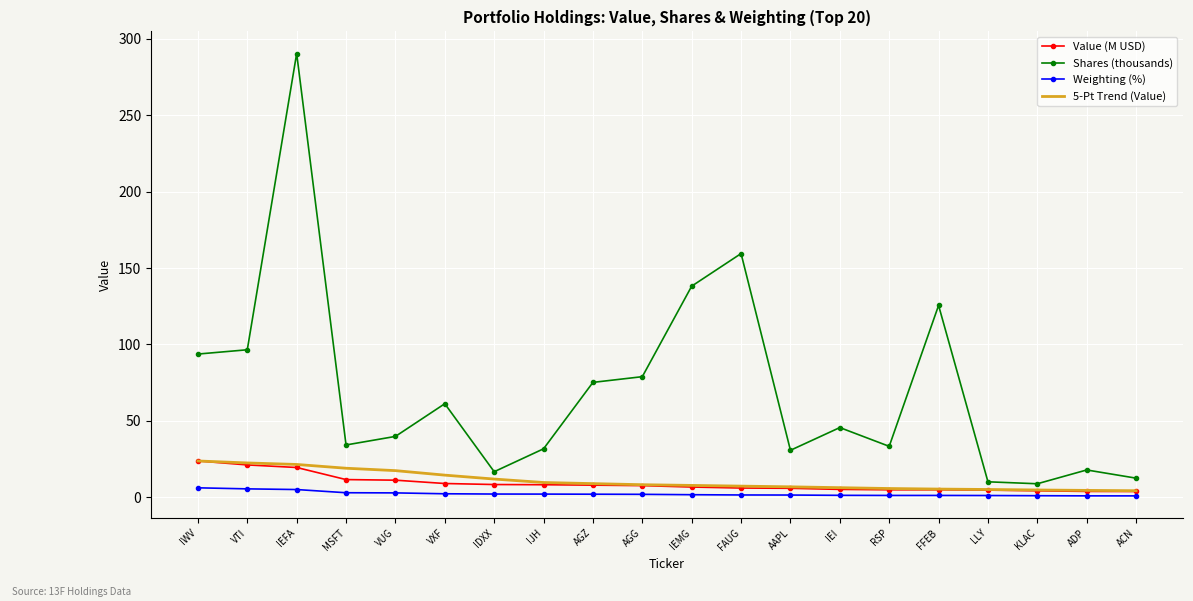

What is the difference between the 5-Pt Trend (Value) values at IJH and FAUG?

2.4